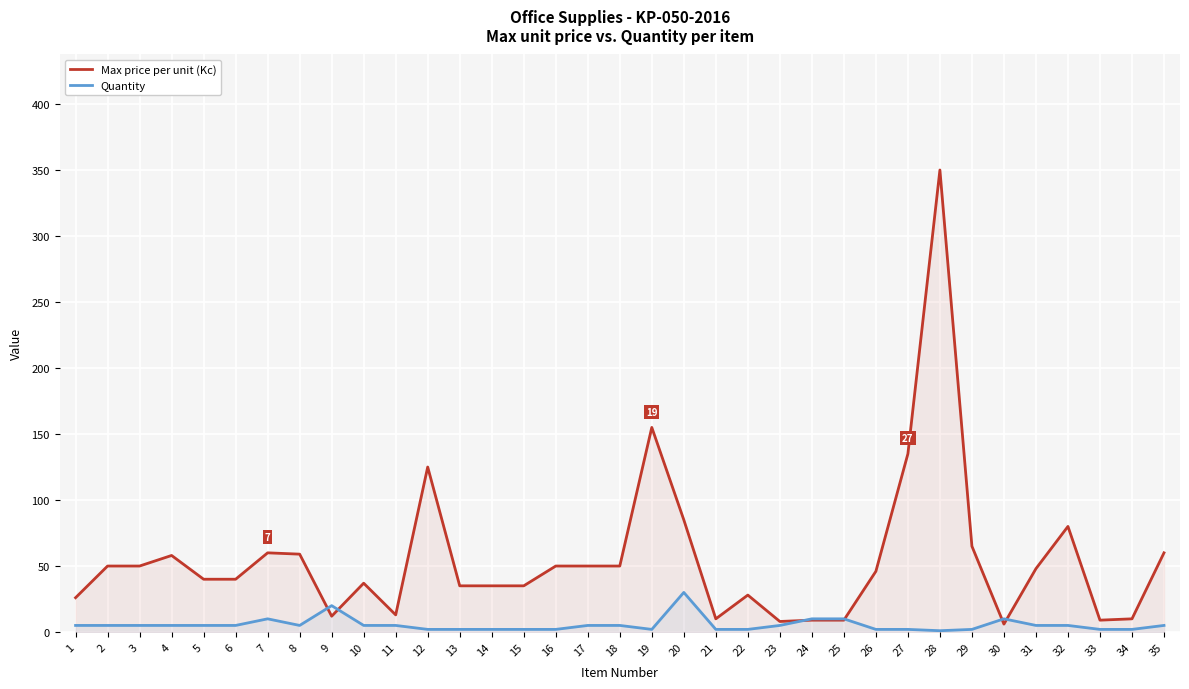

Count the number of data series in this chart.

2